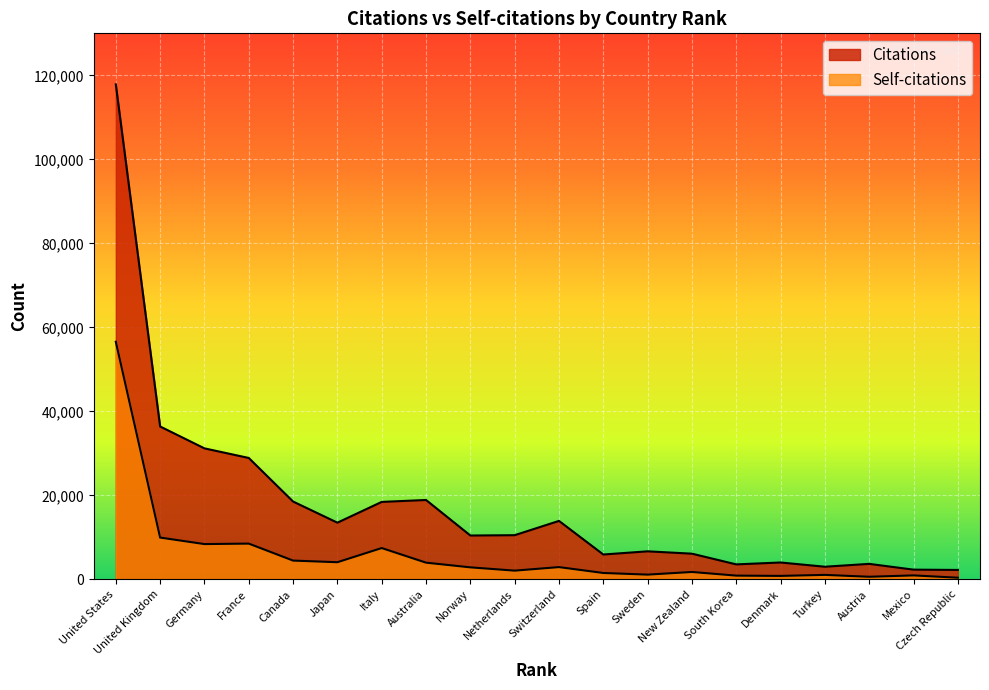

True or false: Self-citations and Citations intersect in this chart.

False